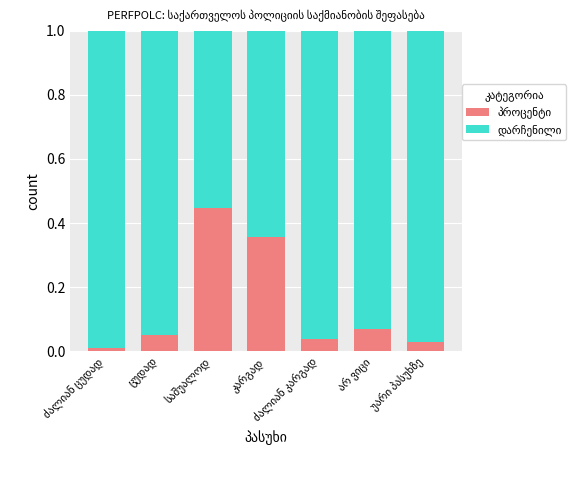

Reading left to right, what are all the values shown in this chart?

პროცენტი: ძალიან ცუდად=0.0	ცუდად=0.0	საშუალოდ=0.4	კარგად=0.4	ძალიან კარგად=0.0	არ ვიცი=0.1	უარი პასუხზე=0.0
დარჩენილი: ძალიან ცუდად=1.0	ცუდად=1.0	საშუალოდ=0.6	კარგად=0.6	ძალიან კარგად=1.0	არ ვიცი=0.9	უარი პასუხზე=1.0